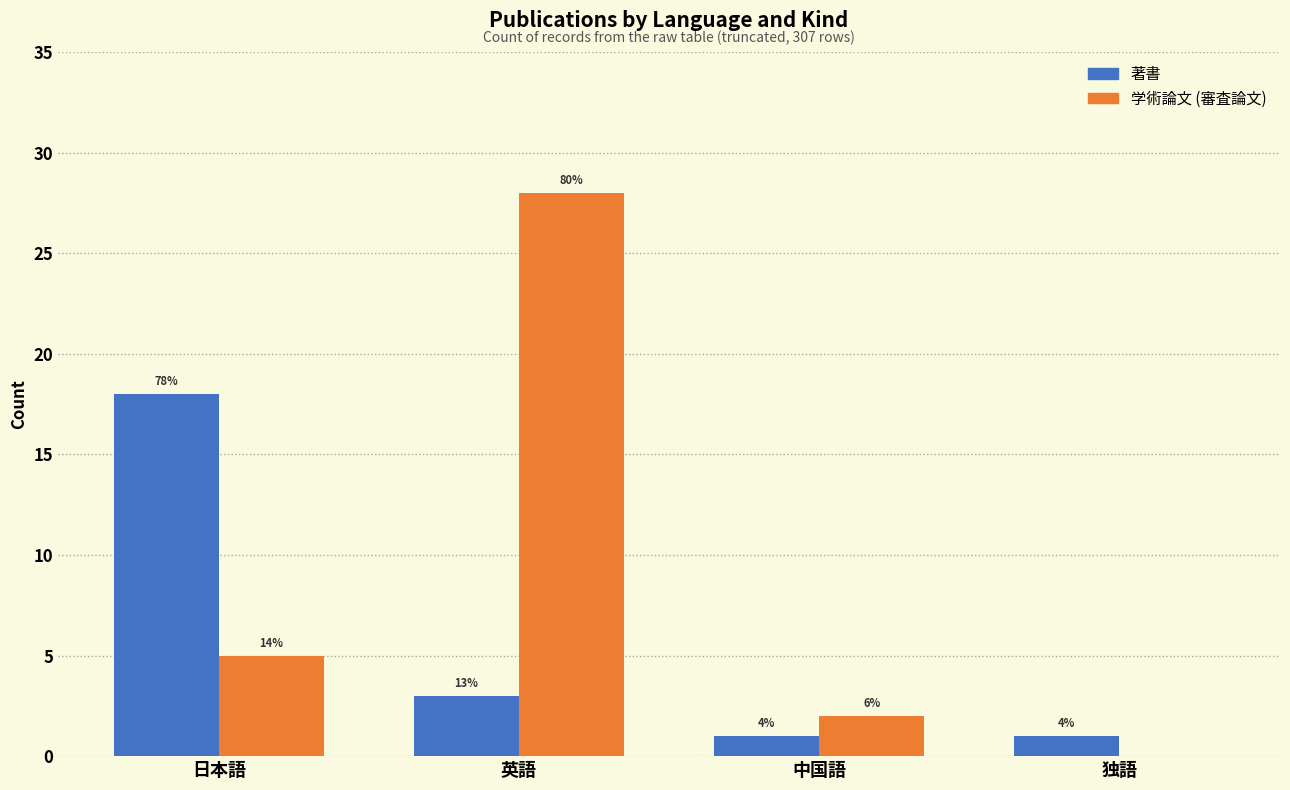

List the series in order of their overall mean, highest first.

学術論文 (審査論文), 著書